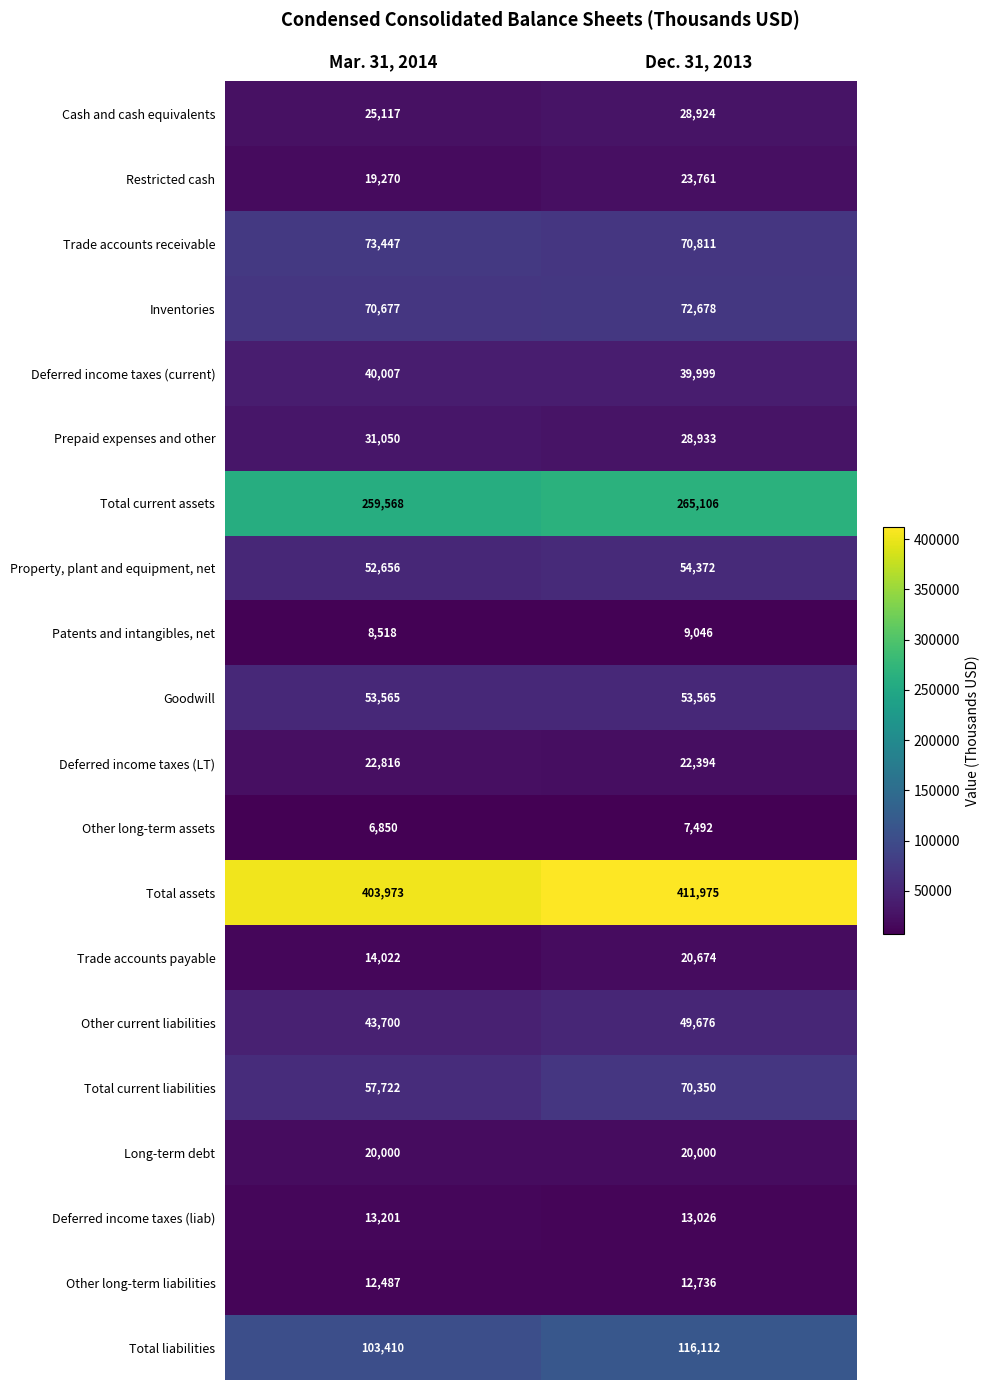

At Dec. 31, 2013, list the series in order from smallest to largest.

Other long-term assets, Patents and intangibles, net, Other long-term liabilities, Deferred income taxes (liab), Long-term debt, Trade accounts payable, Deferred income taxes (LT), Restricted cash, Cash and cash equivalents, Prepaid expenses and other, Deferred income taxes (current), Other current liabilities, Goodwill, Property, plant and equipment, net, Total current liabilities, Trade accounts receivable, Inventories, Total liabilities, Total current assets, Total assets